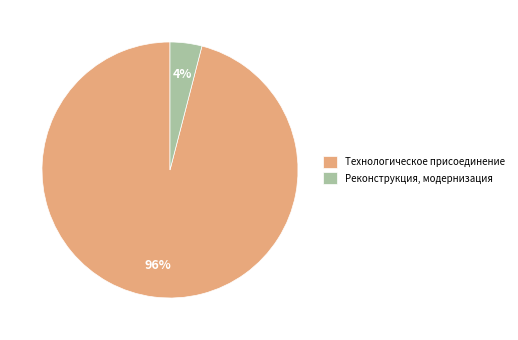

To the nearest percent, what is the average slice percentage?

50%